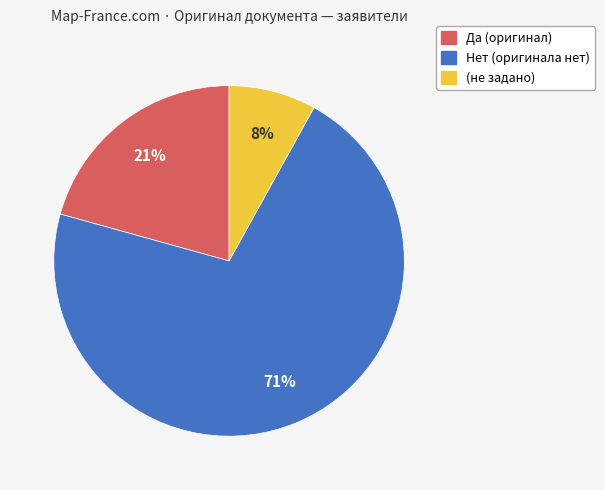

To the nearest percent, what is the combined percentage of Нет and Да?

92%